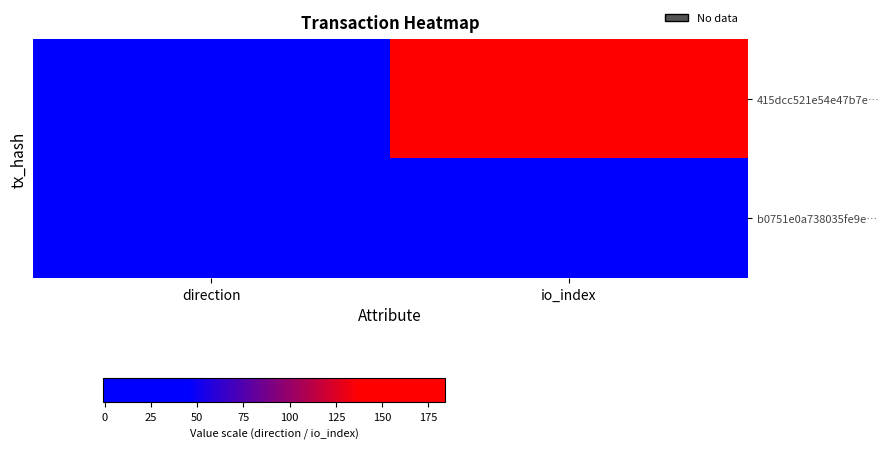

Reading left to right, extract all data points from this chart.

415dcc521e54e47b7e…: direction=-1	io_index=184
b0751e0a738035fe9e…: direction=1	io_index=0